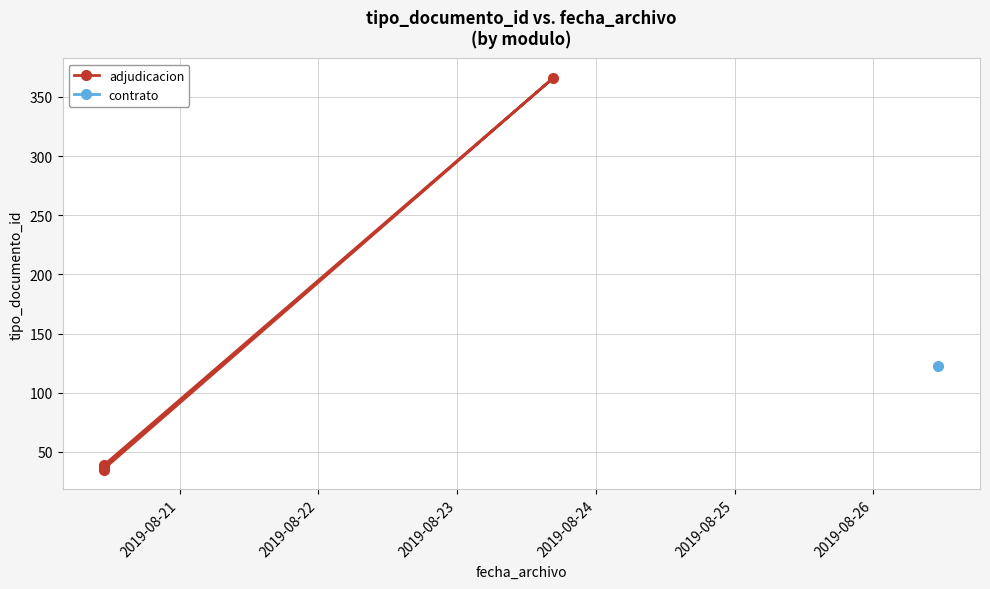

Read the value at 2019-08-25, to the nearest 10.

40